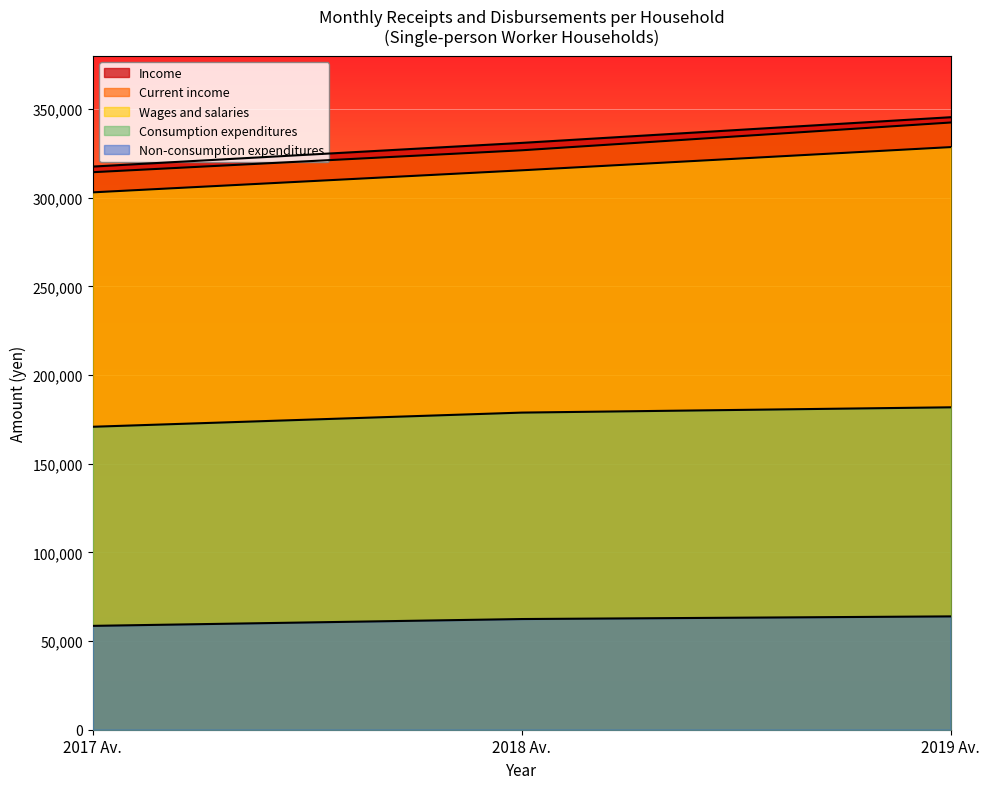

Is it true that Consumption expenditures equals 115039 at 2019 Av.?

False